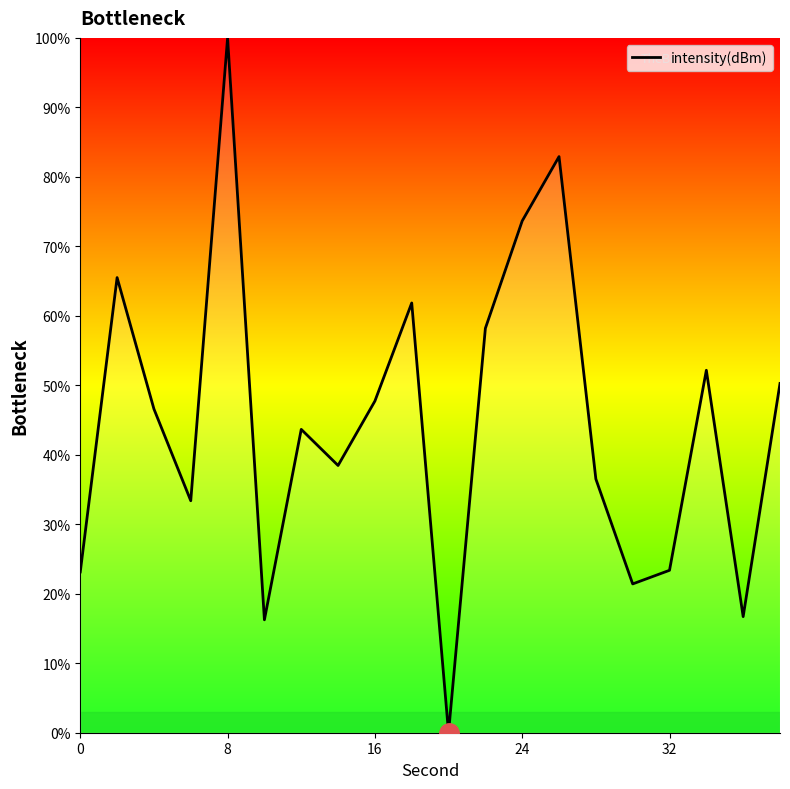

What is the difference between the maximum and minimum values?

100.0